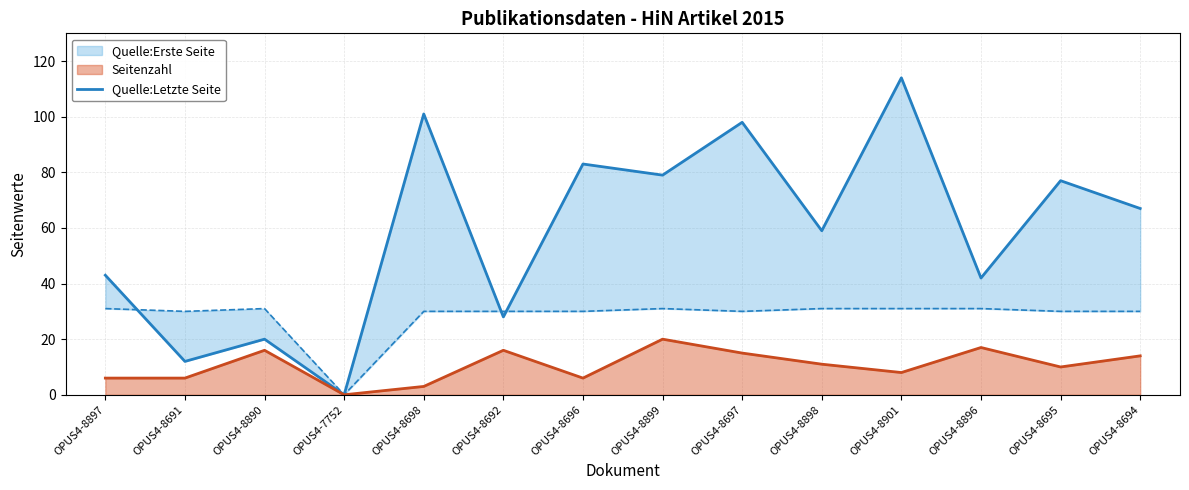

Read the value at OPUS4-8898.

59